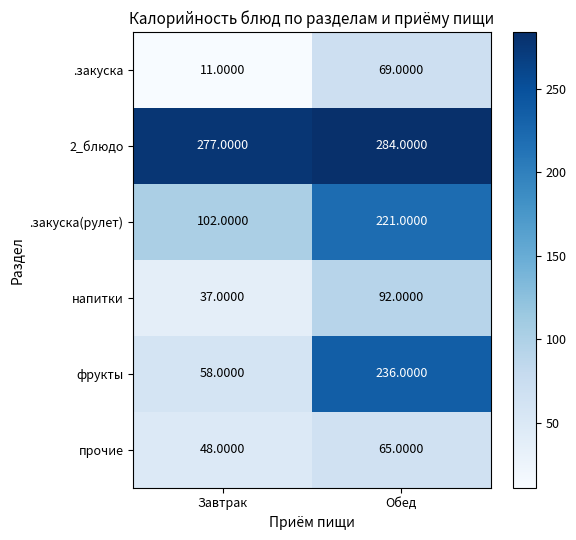

What is the minimum value shown in the chart?

11